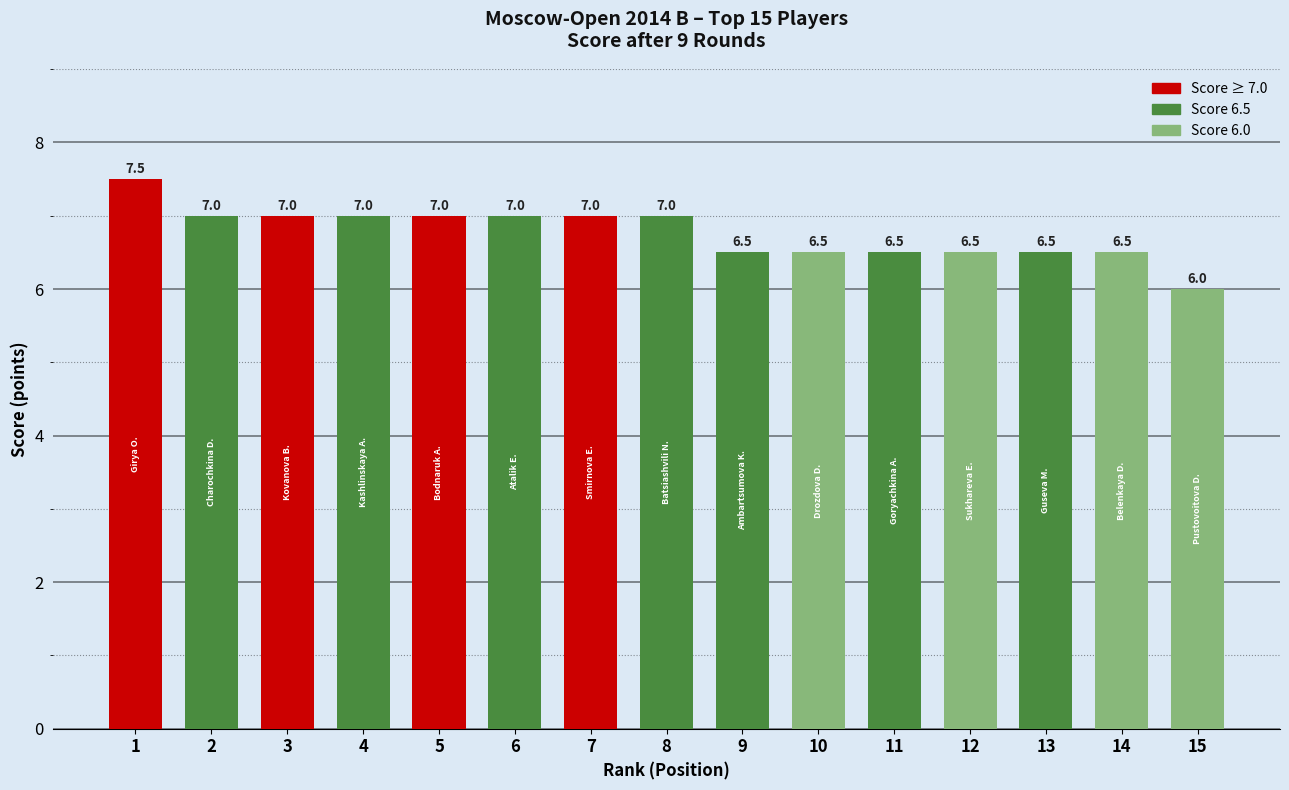

Reading right to left, extract all data points from this chart.

15=6.0	14=6.5	13=6.5	12=6.5	11=6.5	10=6.5	9=6.5	8=7.0	7=7.0	6=7.0	5=7.0	4=7.0	3=7.0	2=7.0	1=7.5